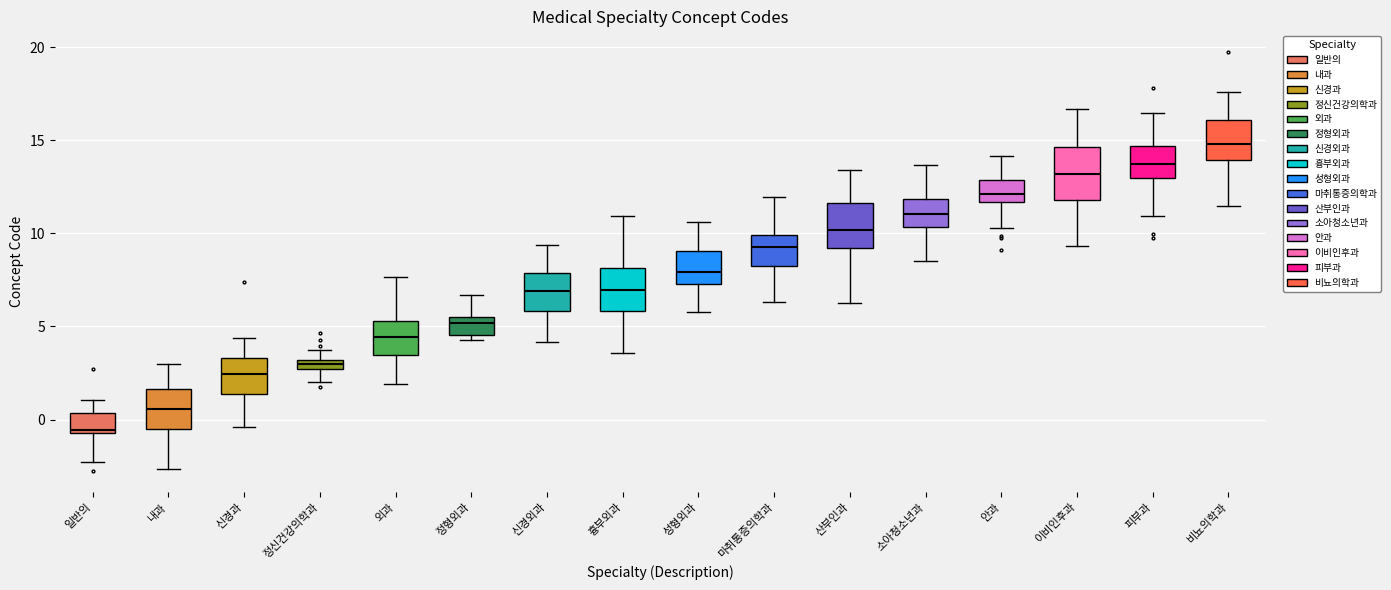

Which box has the lowest median line?

일반의